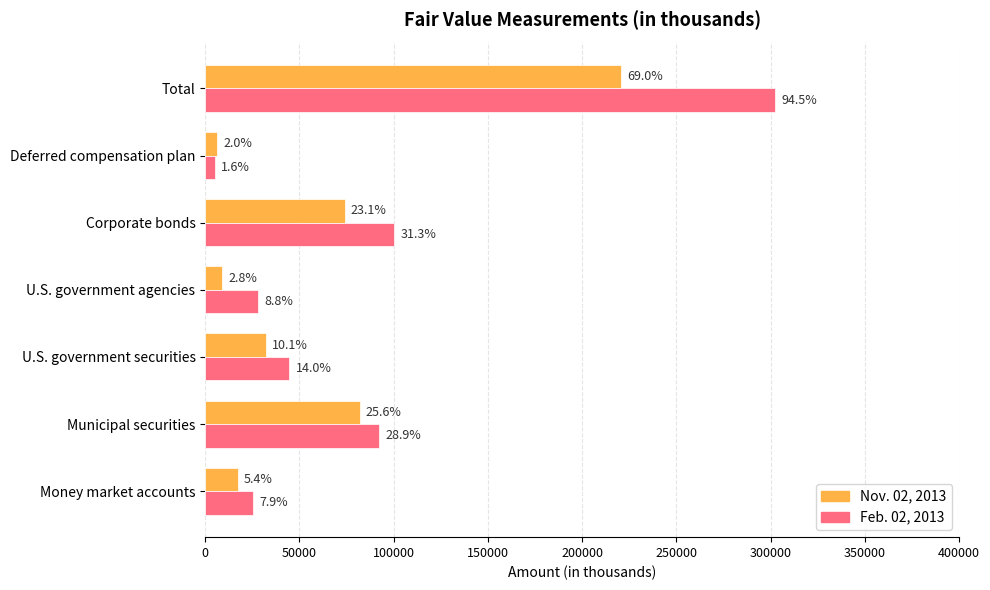

What are all the series names shown in the legend?

Nov. 02, 2013, Feb. 02, 2013